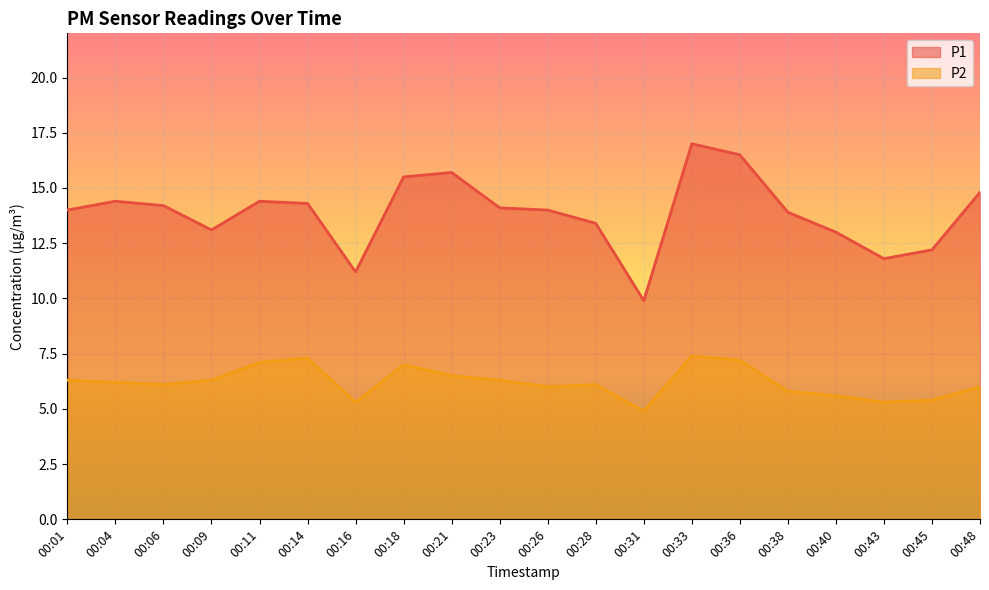

True or false: P2 and P1 intersect in this chart.

False